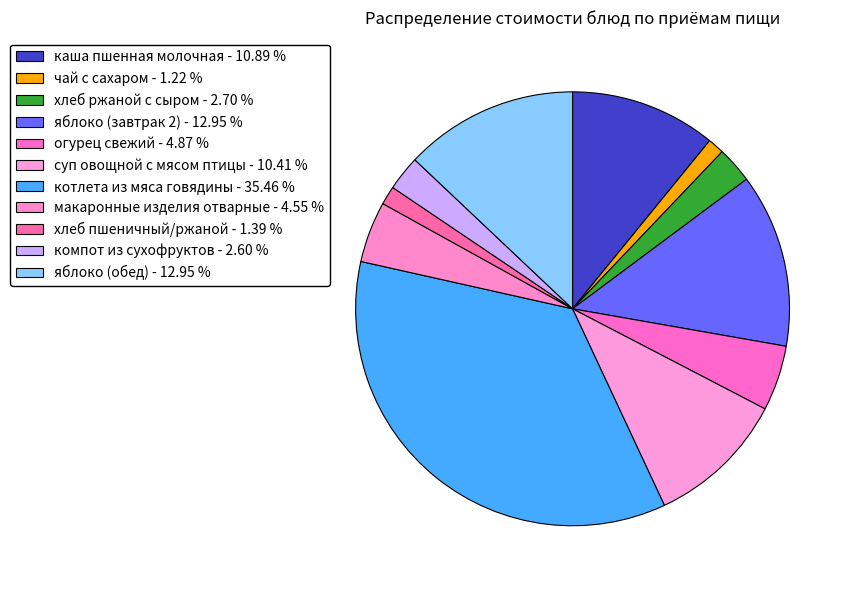

Between хлеб ржаной с сыром and яблоко (обед), which is larger?

яблоко (обед)